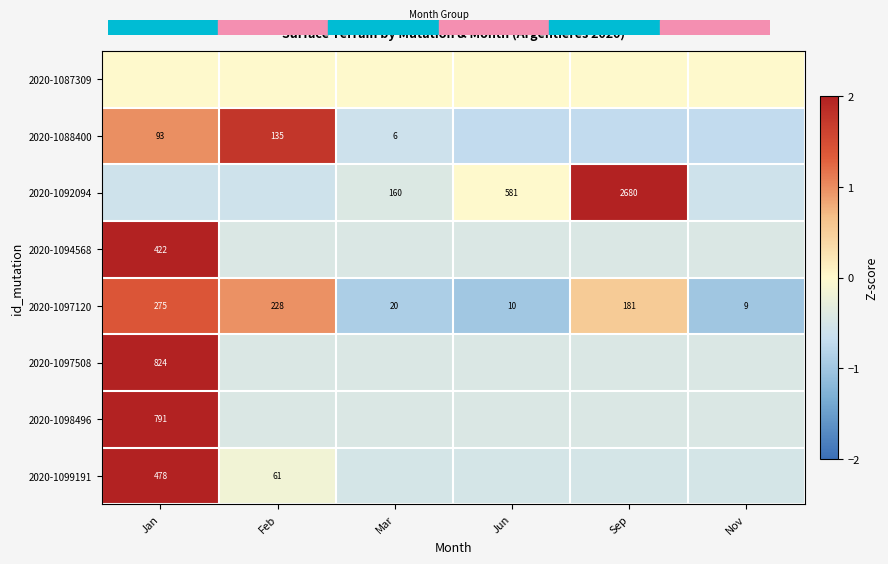

List the labels in order of 2020-1097120 value, largest first.

Jan, Feb, Sep, Mar, Jun, Nov